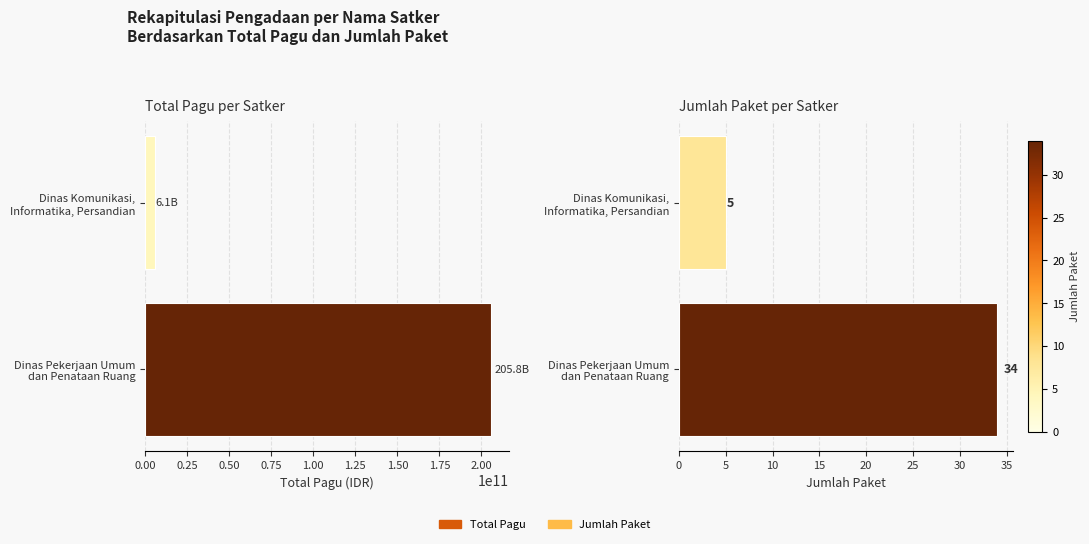

Reading left to right, list all the values displayed in this chart.

Total Pagu: 205828563600	6114414300
Jumlah Paket: 34	5